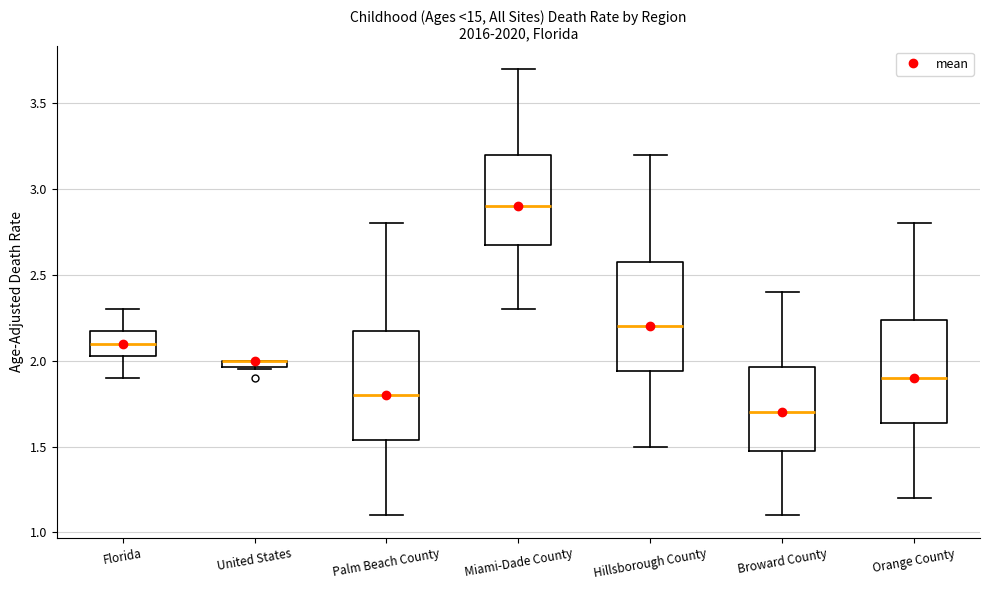

Where is the lower edge of the box for United States on the y-axis? The values are not printed on the chart, so give them approximately, as read against the axis.

1.95